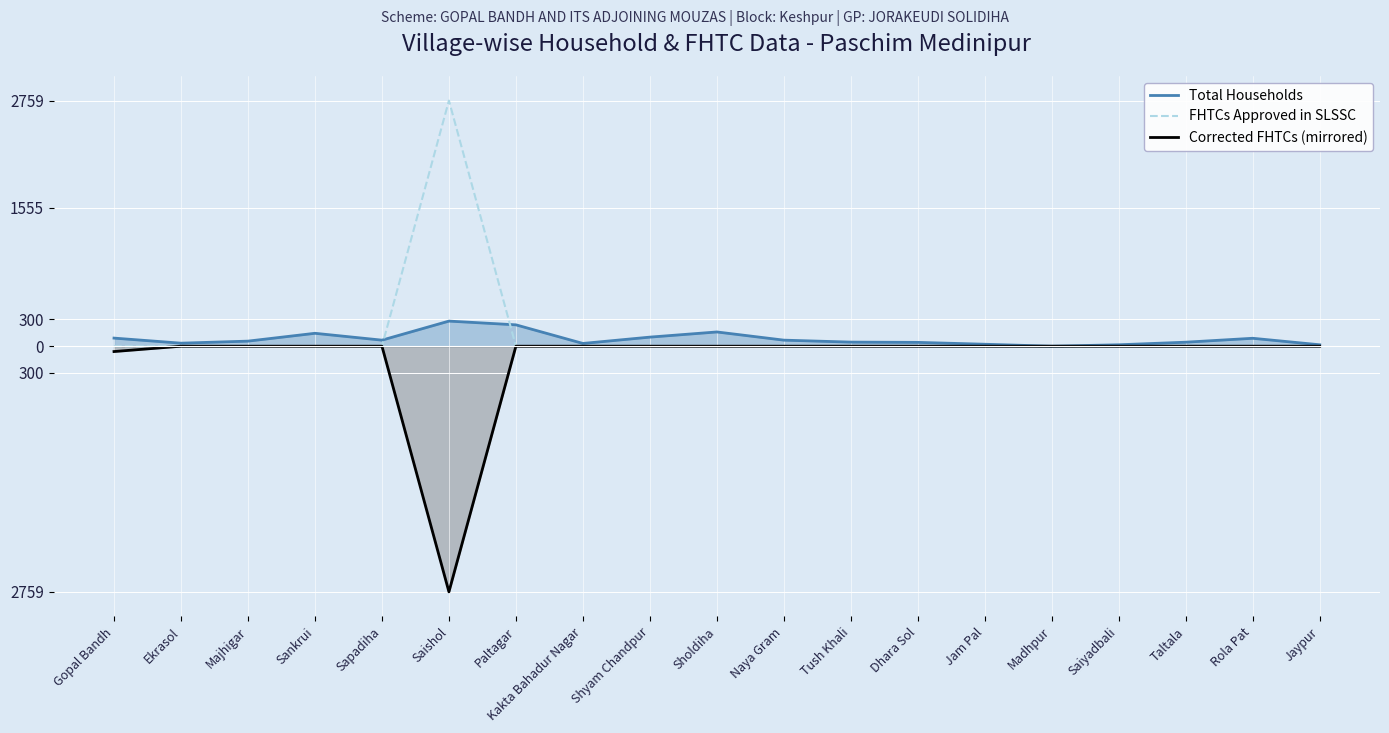

True or false: Total Households and Corrected FHTCs (mirrored) cross at least once.

False